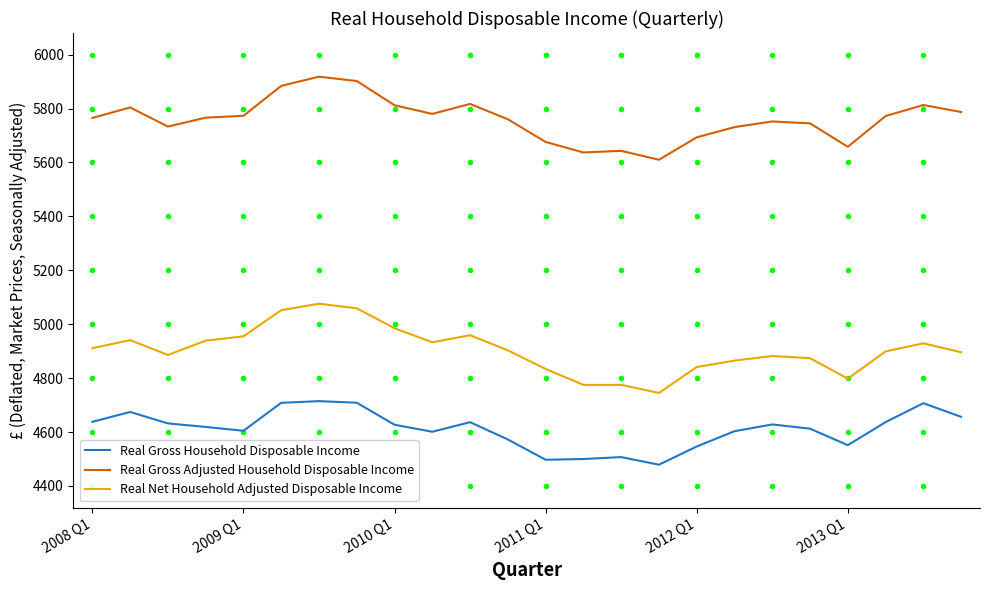

What is the average value of the Real Net Household Adjusted Disposable Income series?

4904.7